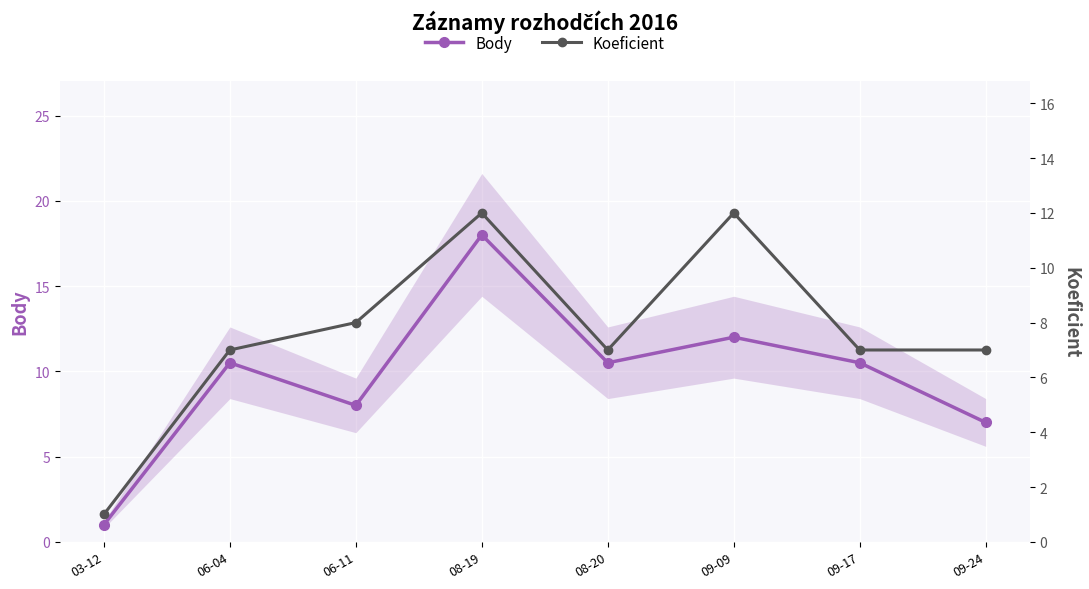

True or false: Koeficient and Body cross at least once.

False